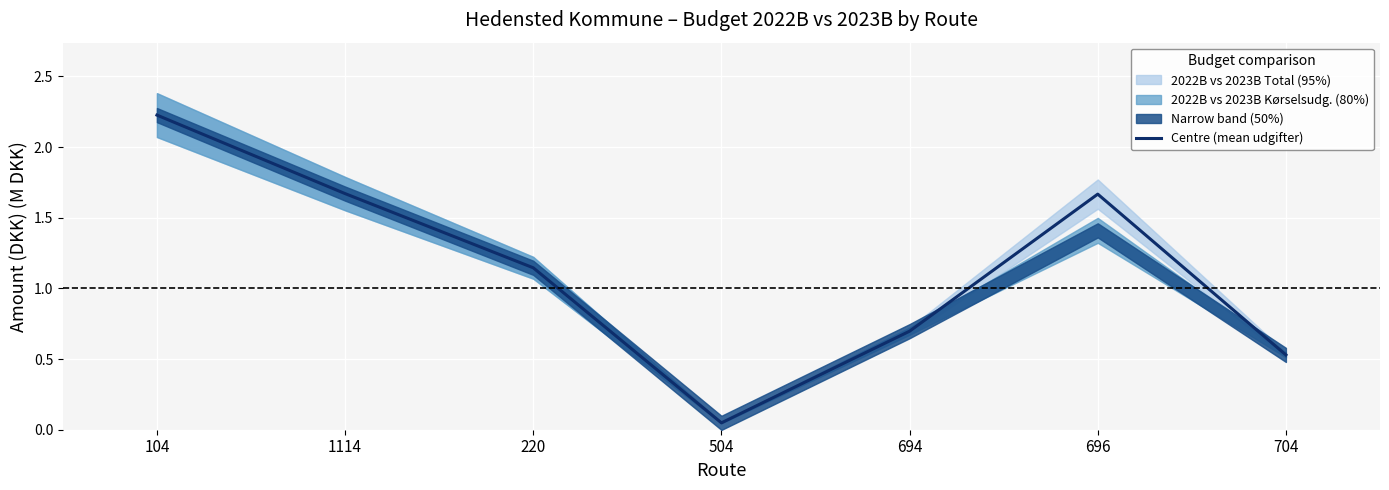

How many interior local valleys (lower than both neighbors) does the data have?

1